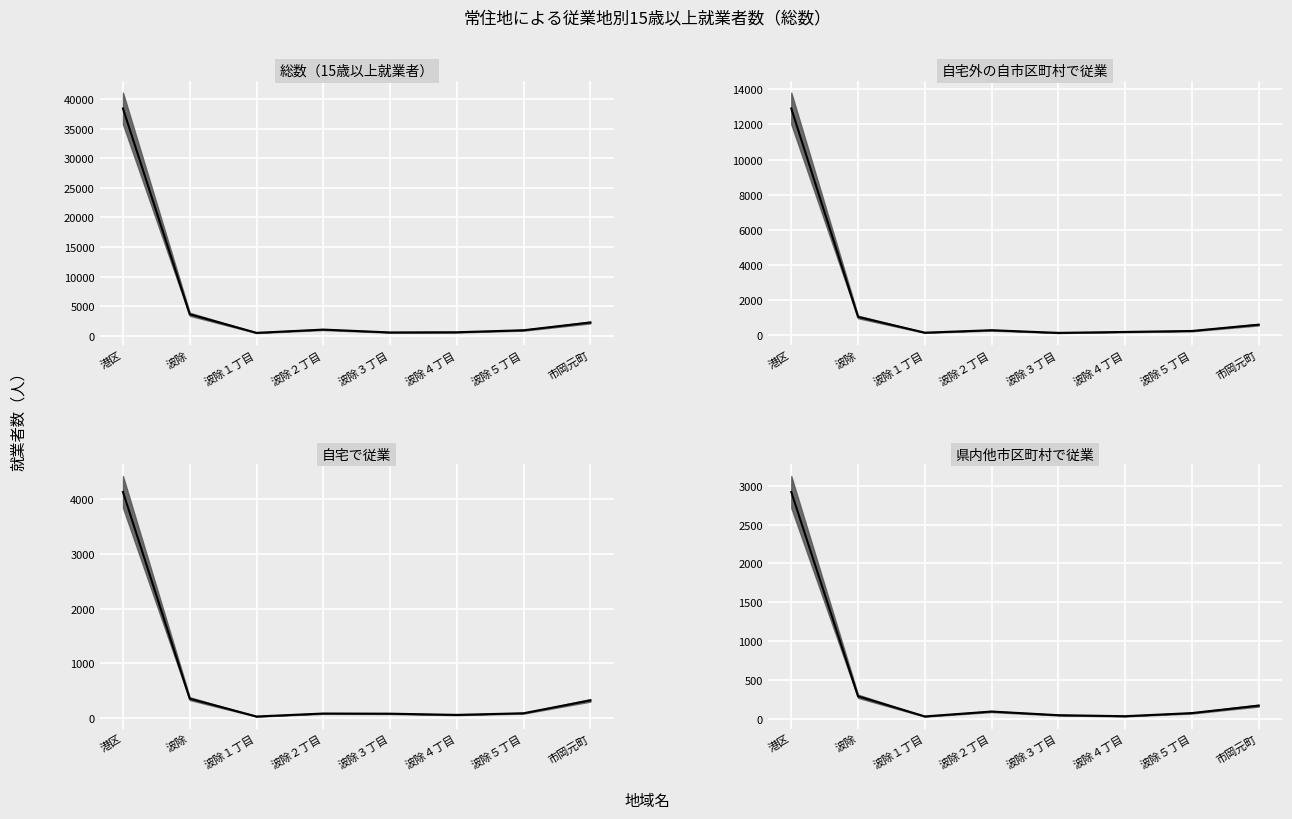

How many data points in 自宅外の自市区町村で従業 are less than 295?

4